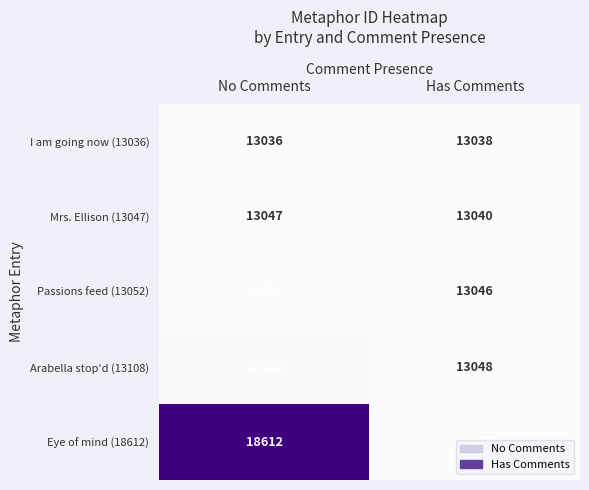

What is the difference between the Mrs. Ellison (13047) values at Has Comments and No Comments?

7